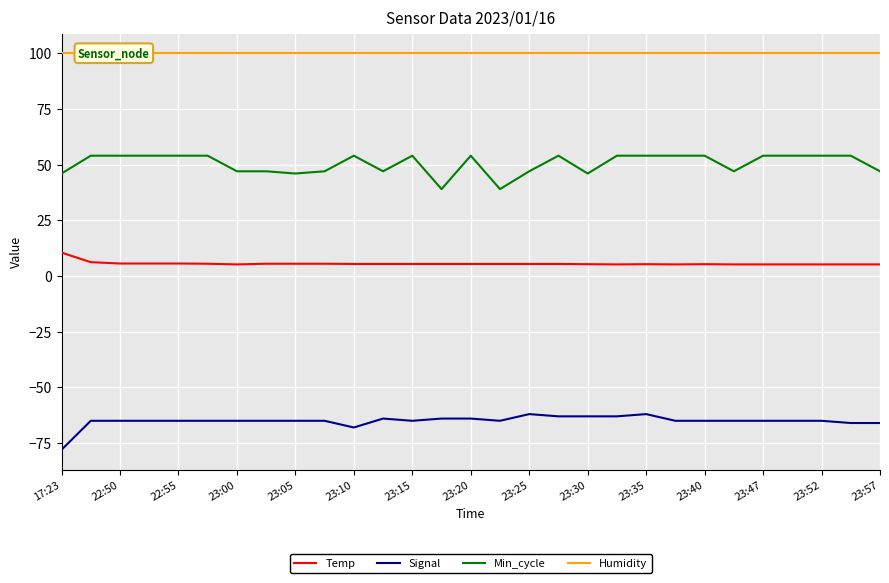

True or false: Signal and Min_cycle intersect in this chart.

False